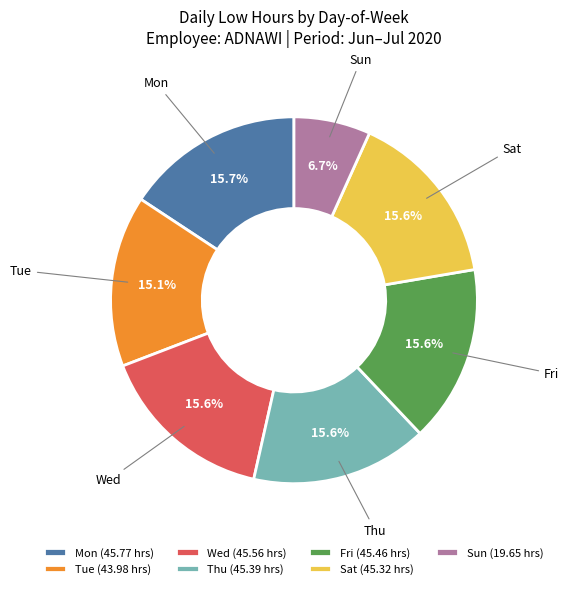

Does Fri (45.46 hrs) account for over 50% of the chart?

No